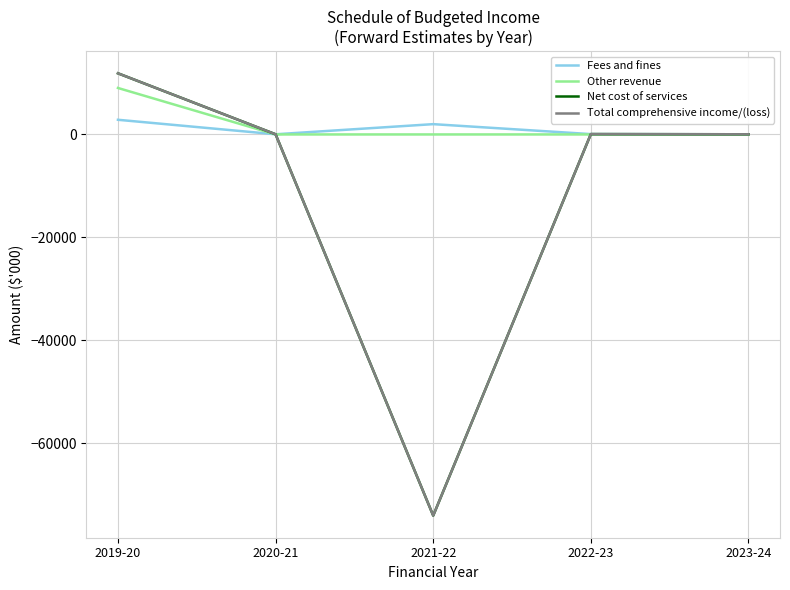

Does the chart display data point markers on the line(s)?

No